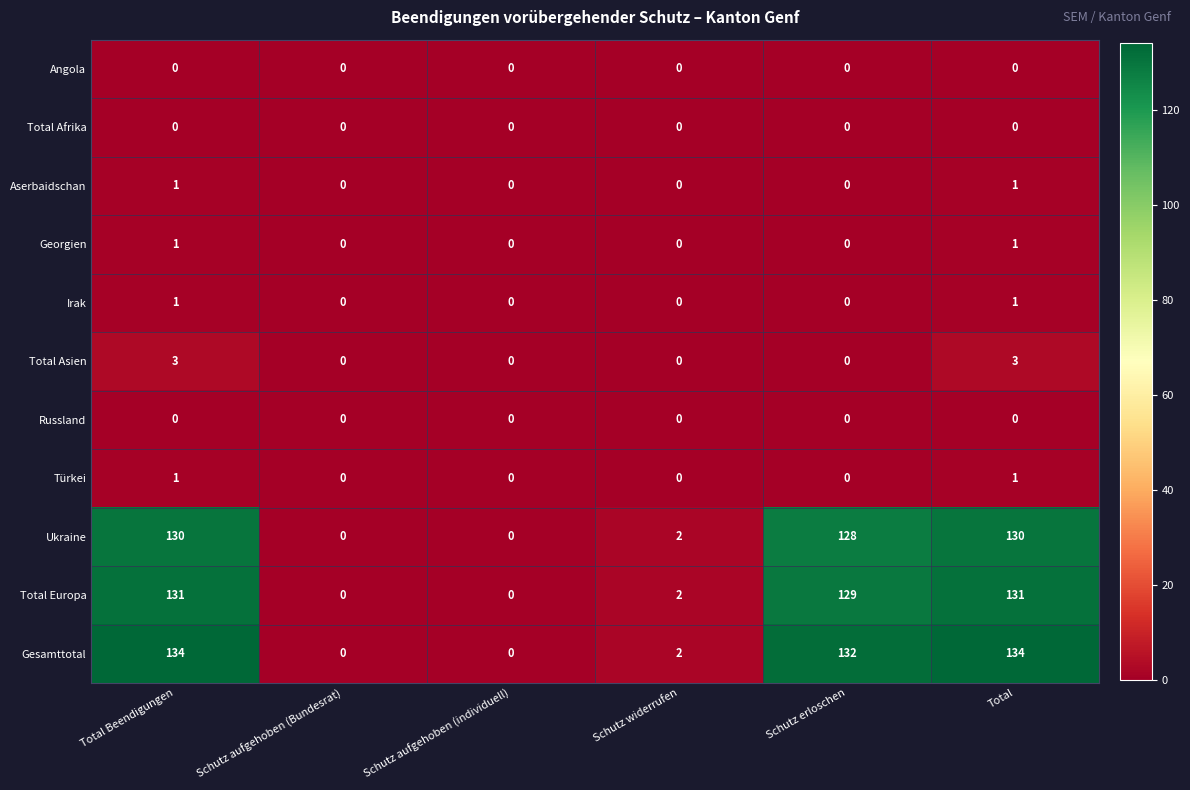

Is it true that Gesamttotal equals 134 at Total Beendigungen?

True